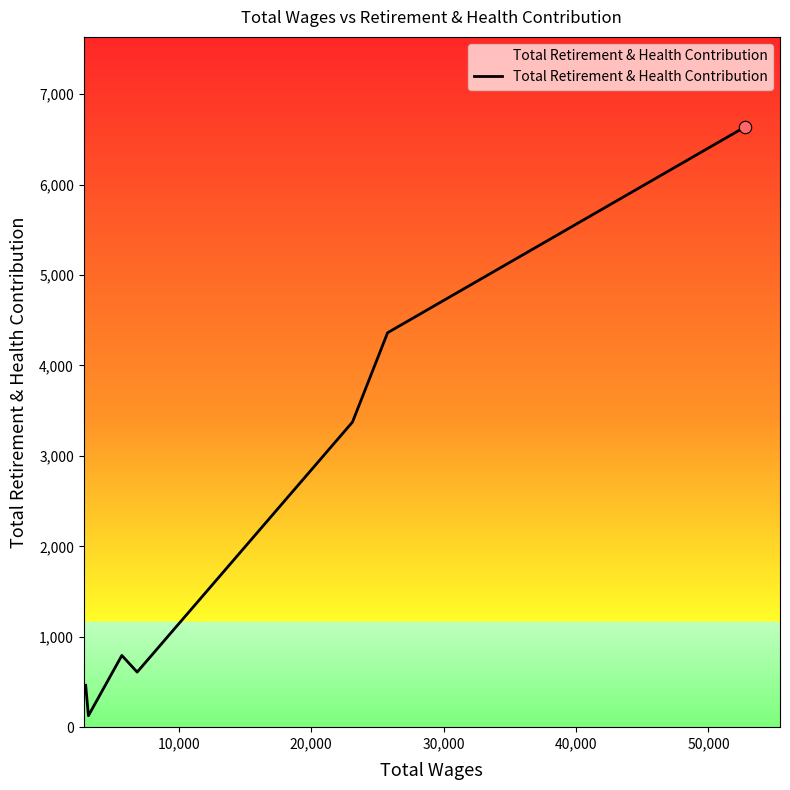

True or false: the data has more than 2 interior local peaks.

False